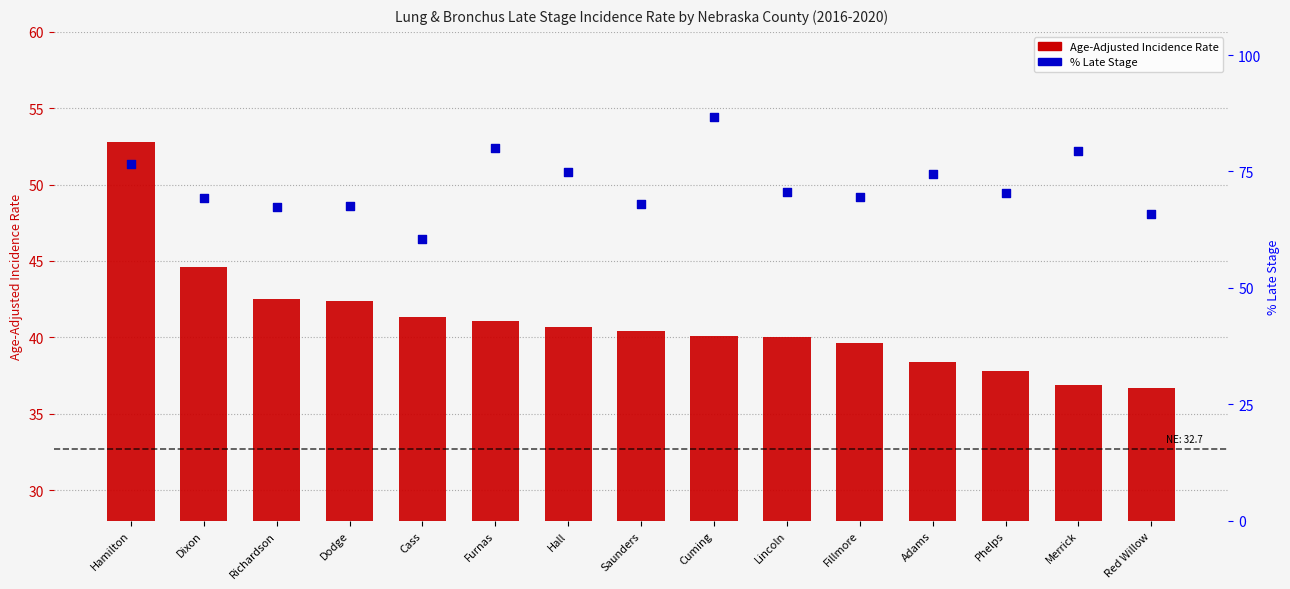

Which series has the largest total across all categories?

% Late Stage